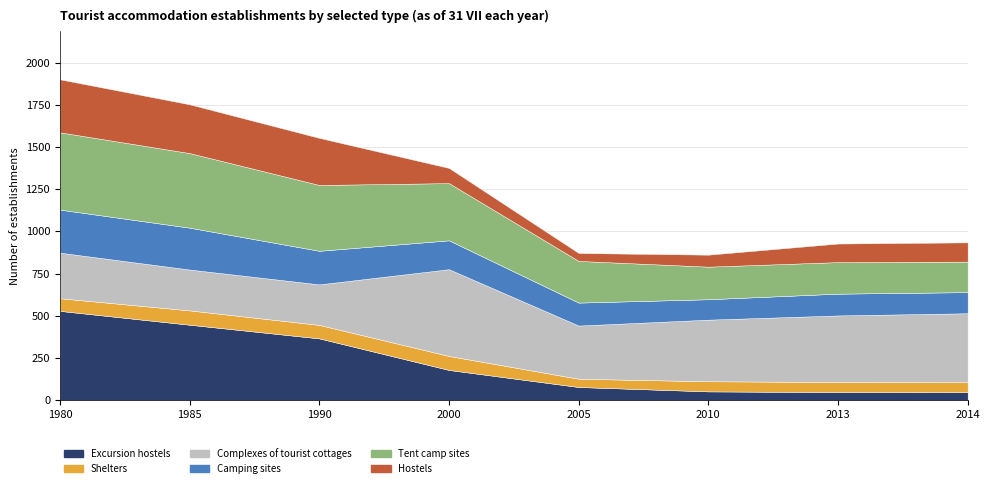

Reading left to right, what are all the values shown in this chart?

Excursion hostels: 1980=529	1985=447	1990=366	2000=179	2005=78	2010=52	2013=48	2014=47
Shelters: 1980=75	1985=85	1990=80	2000=83	2005=49	2010=60	2013=60	2014=59
Complexes of tourist cottages: 1980=270	1985=242	1990=240	2000=514	2005=315	2010=365	2013=394	2014=409
Camping sites: 1980=255	1985=248	1990=199	2000=171	2005=136	2010=121	2013=129	2014=125
Tent camp sites: 1980=458	1985=442	1990=390	2000=339	2005=247	2010=193	2013=187	2014=181
Hostels: 1980=314	1985=289	1990=279	2000=90	2005=47	2010=71	2013=110	2014=114